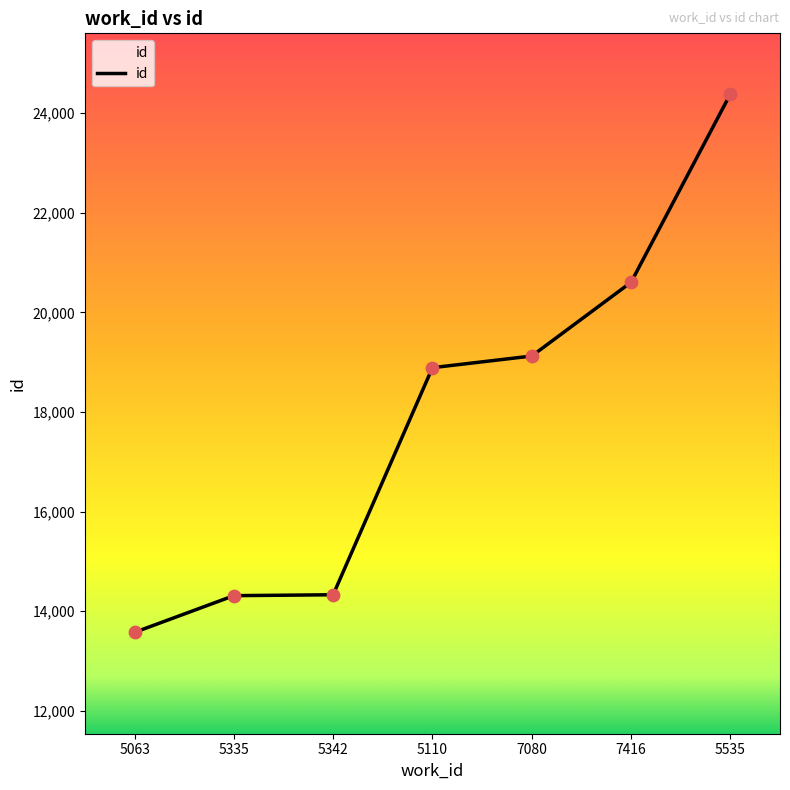

What is the ratio of the value at 5063 to the value at 5335?

0.9